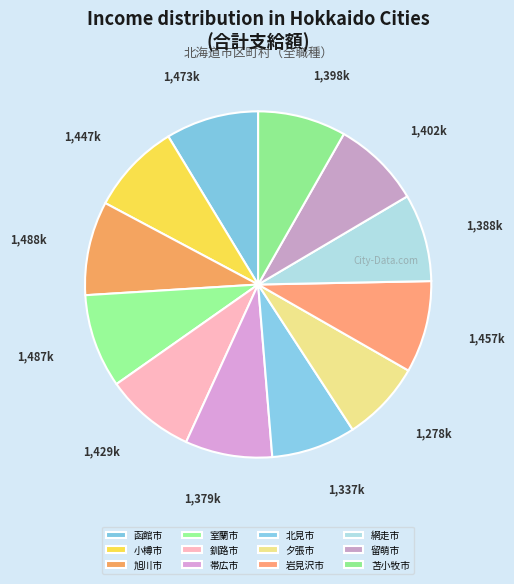

What portion of the pie excludes 帯広市?

91.9%